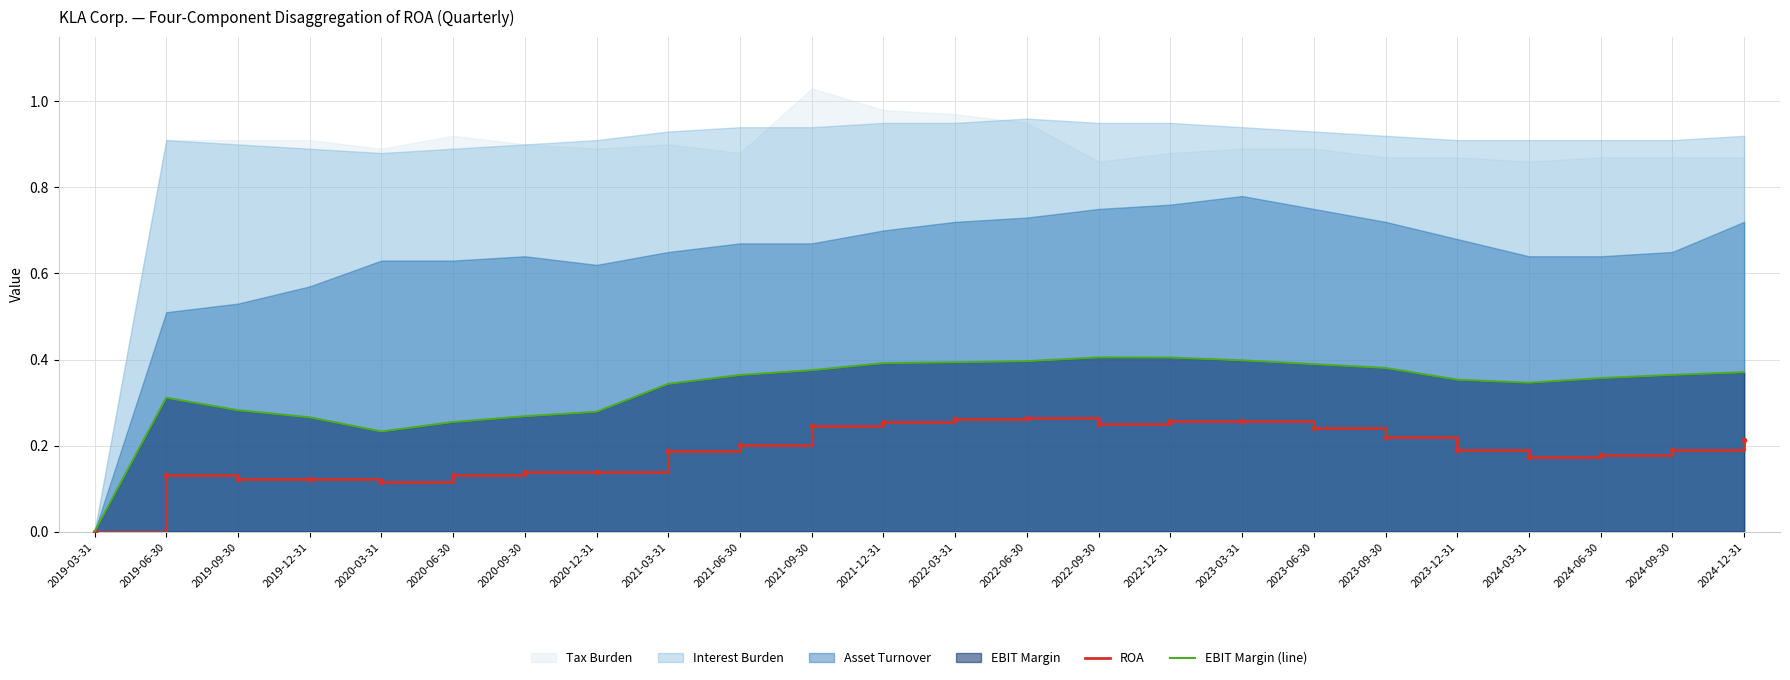

Is the value of ROA at 2021-03-31 greater than the value of EBIT Margin (line) at 2020-03-31?

No